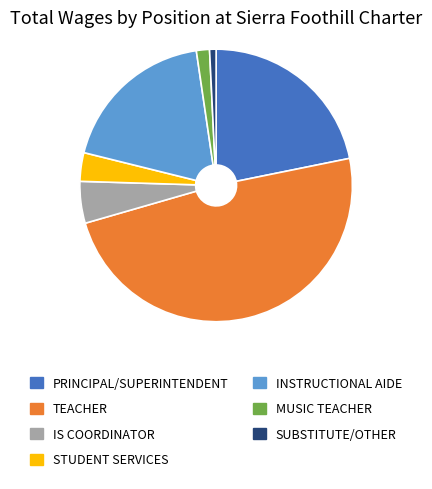

Does any single category account for the majority?

No